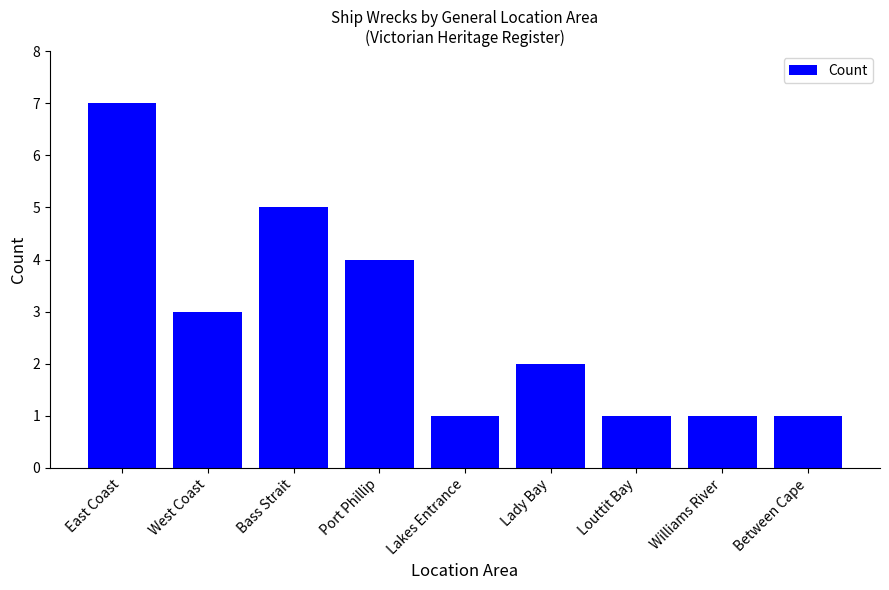

Count the values in the range 1 to 4.

7